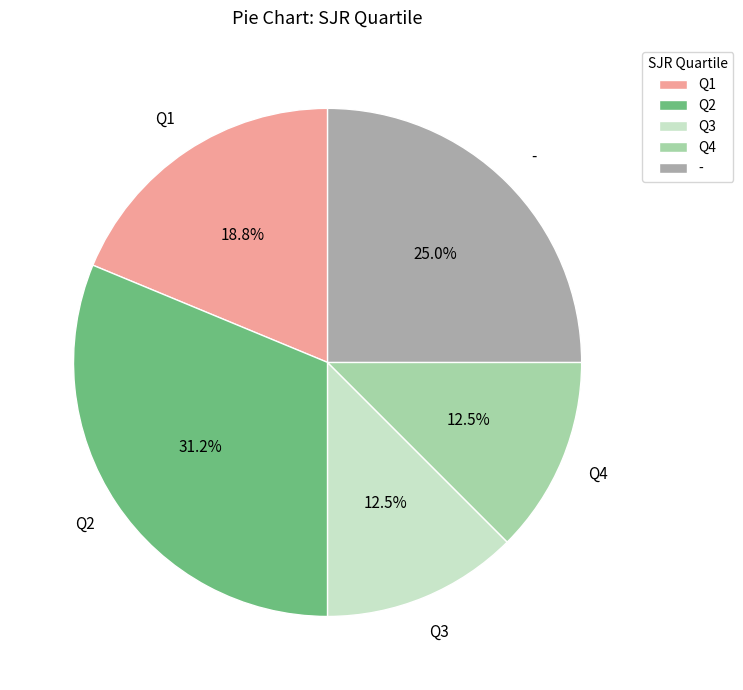

Combined, do Q4 and Q2 account for over 50%?

No